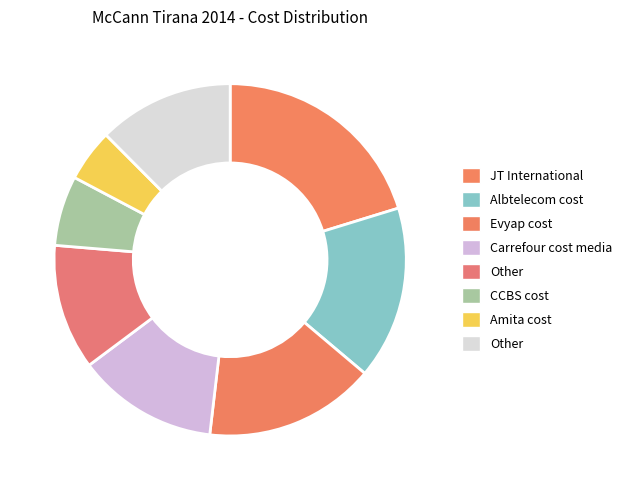

Count the number of slices in the pie.

8